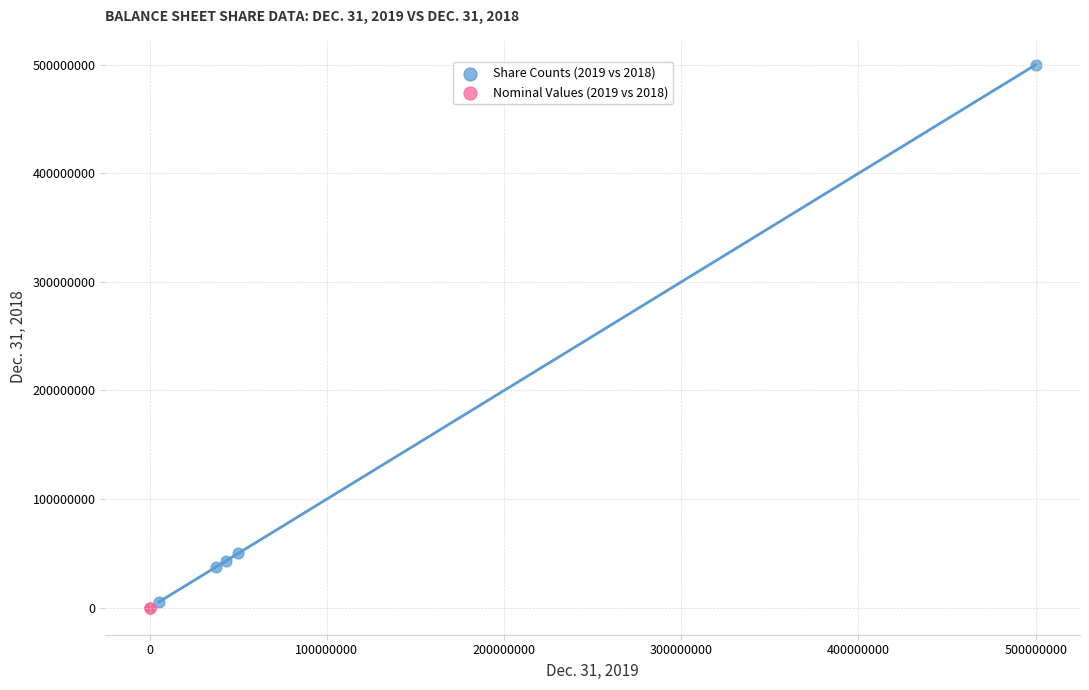

Which series contains the highest Y value?

Share Counts (2019 vs 2018)